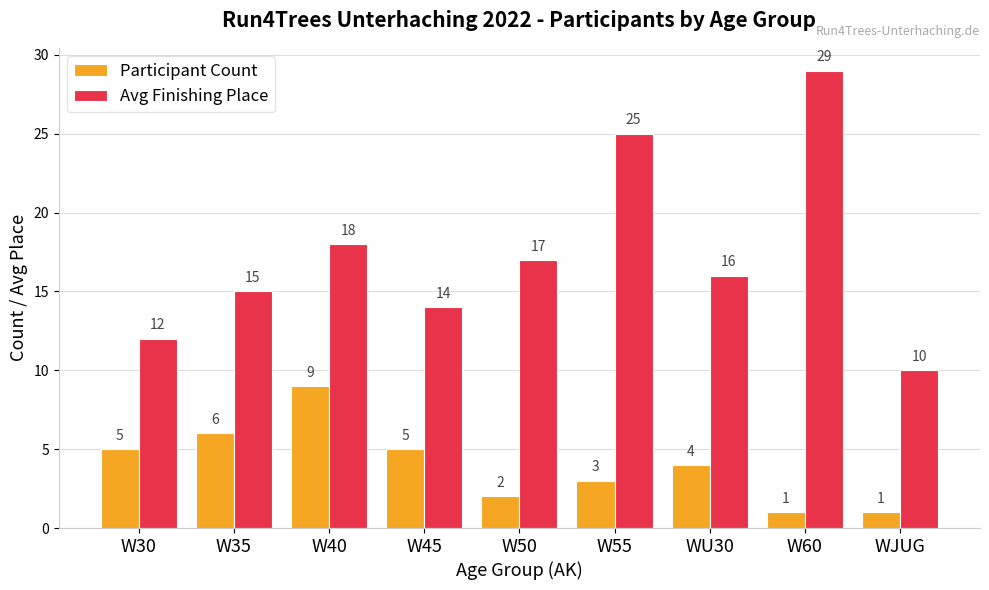

What is the difference between the highest and lowest values at W60?

28